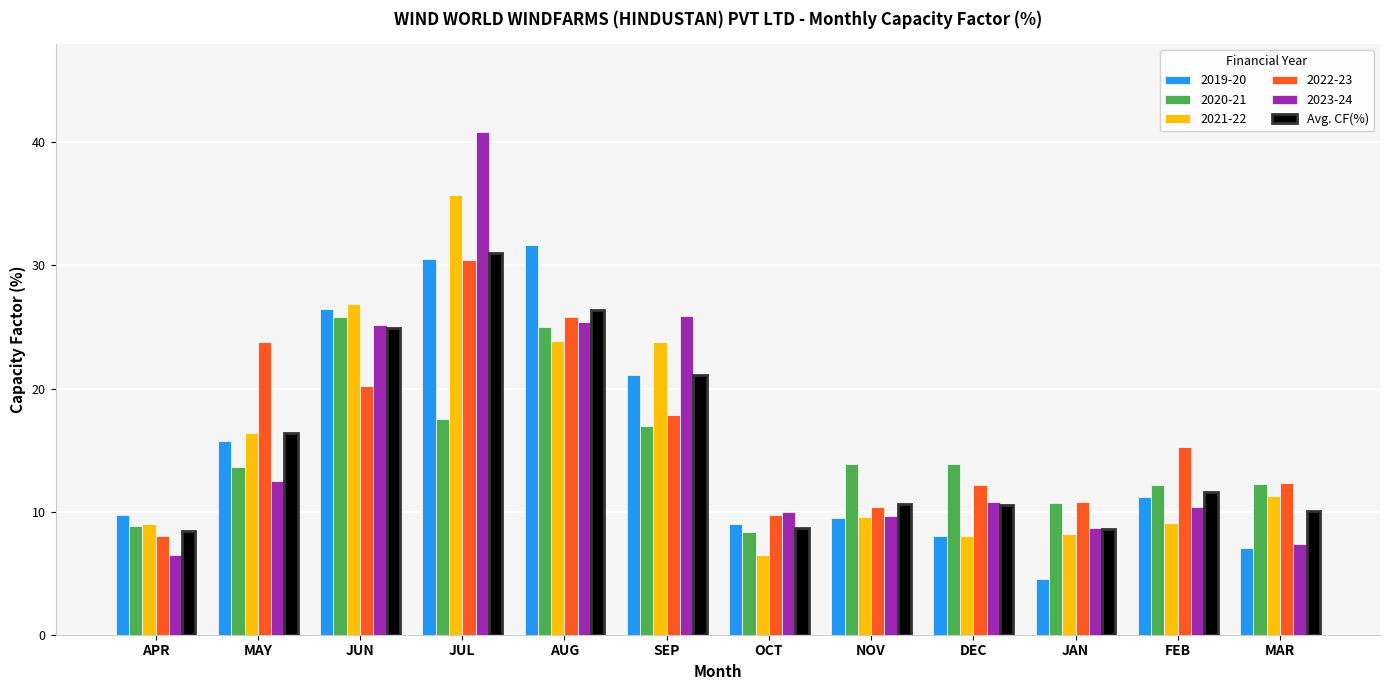

The 2022-23 series shows 20.5 at JUL. True or false?

False